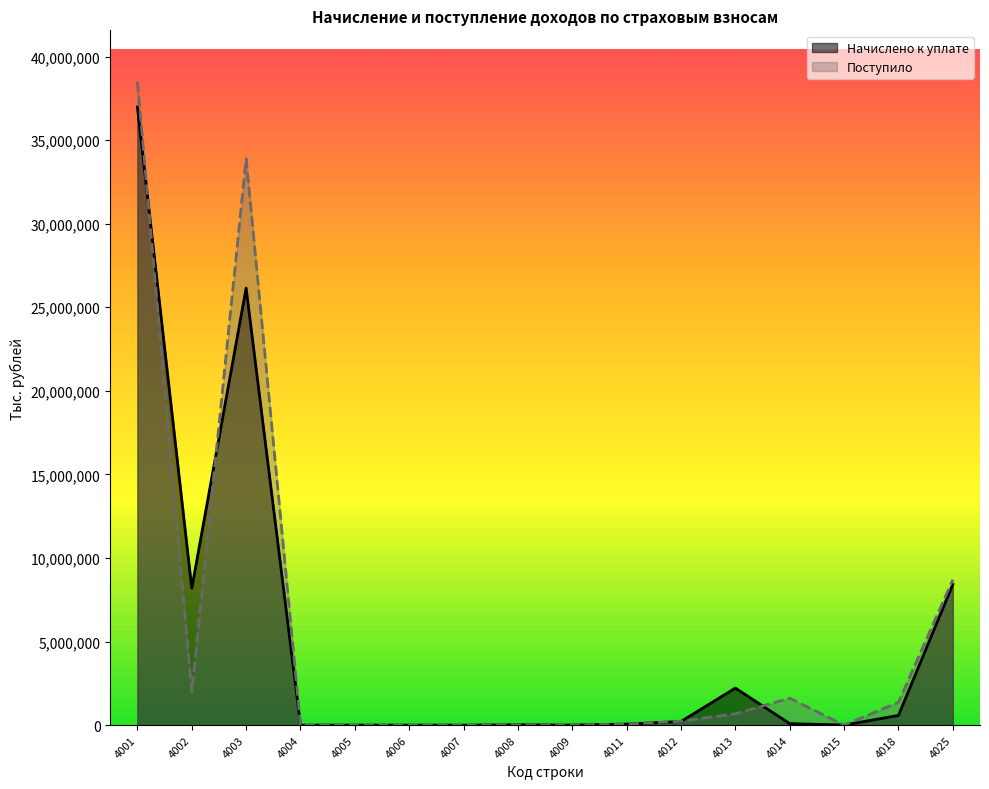

Does the chart display data point markers on the line(s)?

No